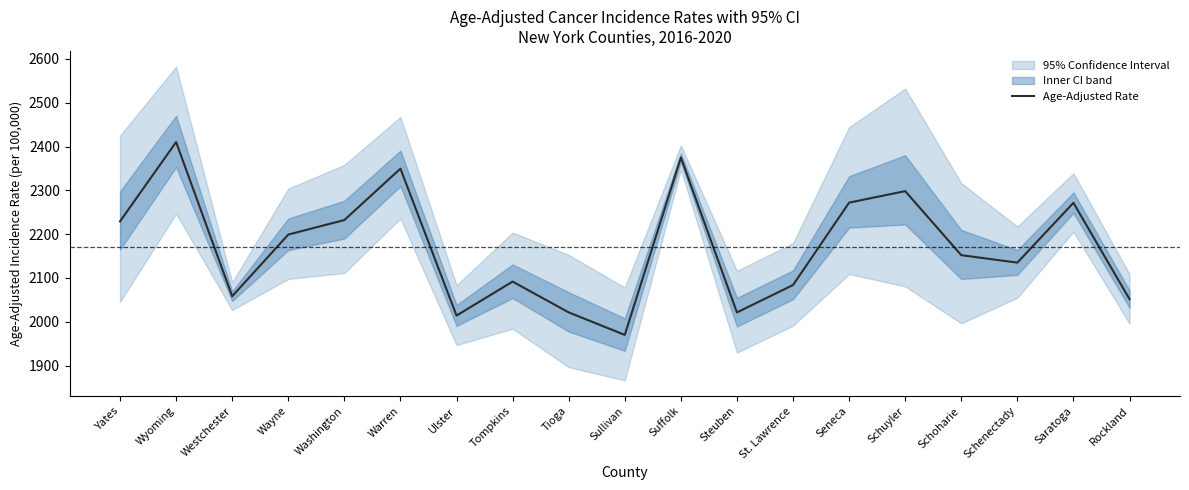

What is the change in value from Wyoming to Suffolk?

-35.4